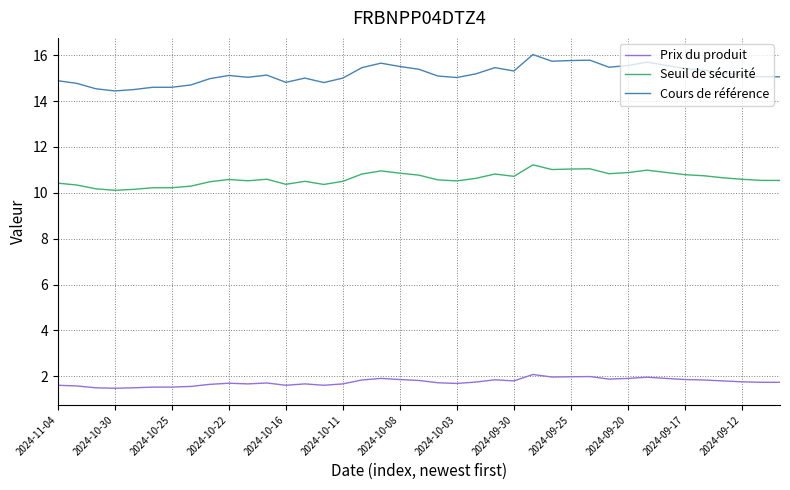

List the series in order of their peak value, lowest first.

Prix du produit, Seuil de sécurité, Cours de référence